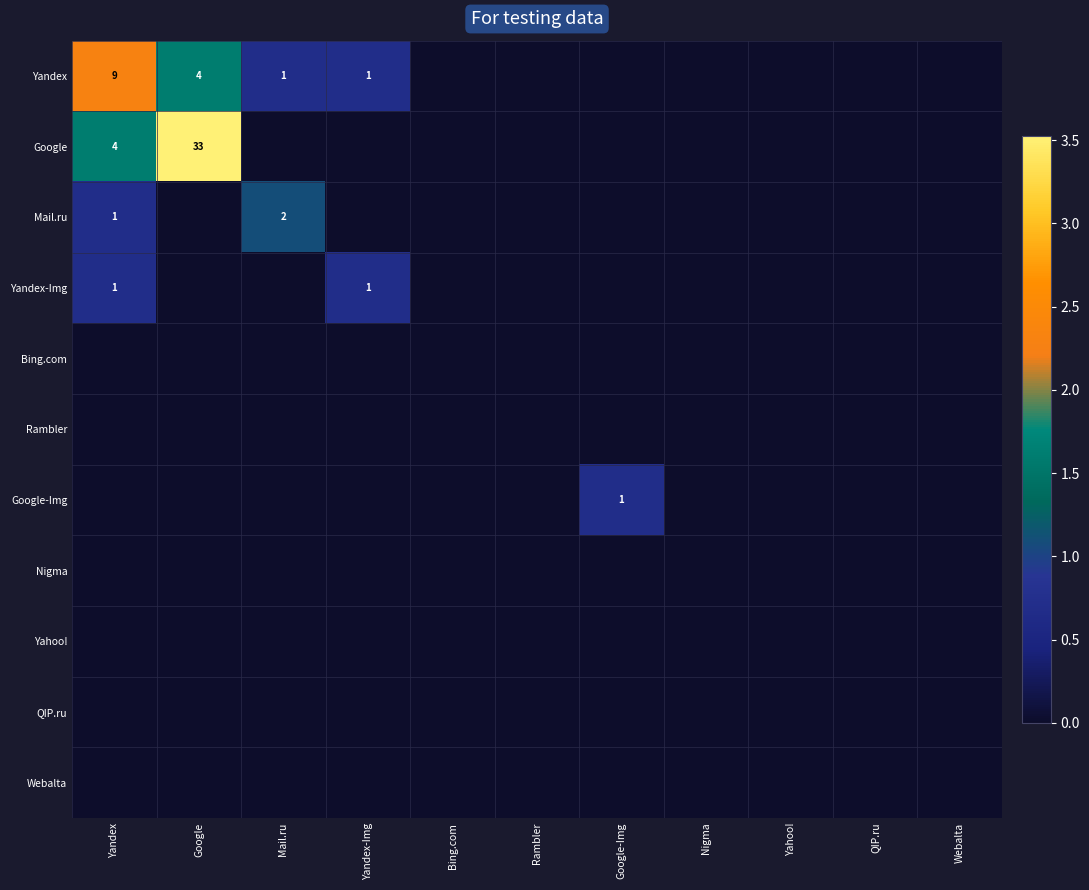

The value of Google-Img at Google-Img is 1. True or false?

True